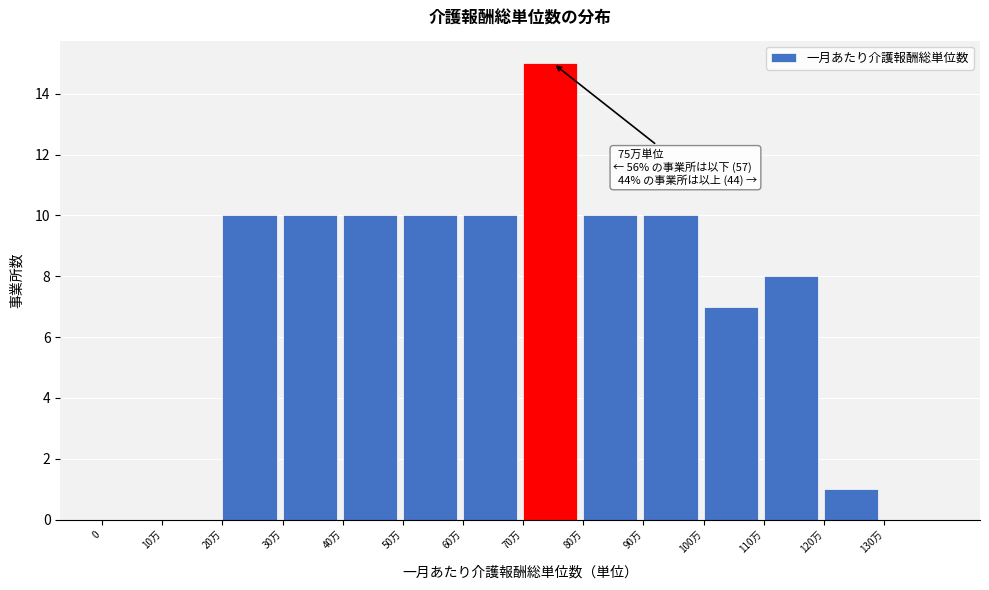

Reading right to left, extract all data points from this chart.

130万=0	120万=1	110万=8	100万=7	90万=10	80万=10	70万=15	60万=10	50万=10	40万=10	30万=10	20万=10	10万=0	0=0